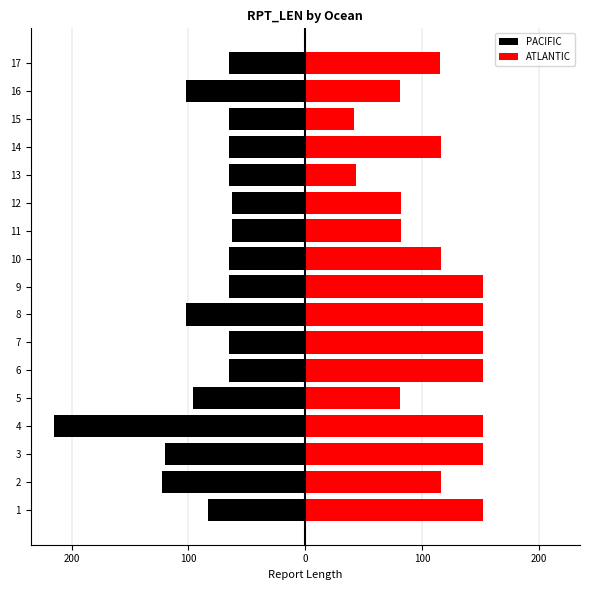

The ATLANTIC series shows 9 at 15. True or false?

False